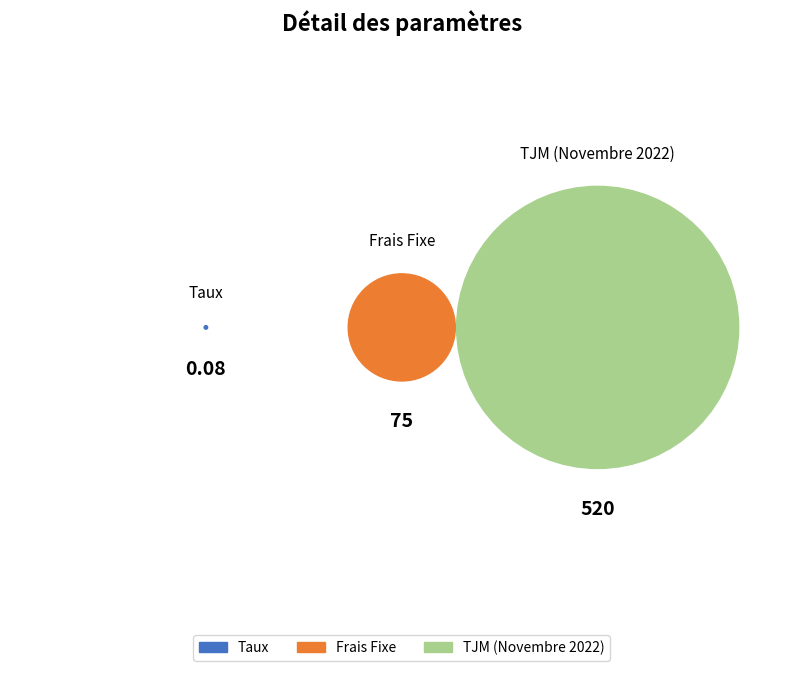

To the nearest percent, what is the average slice percentage?

33%